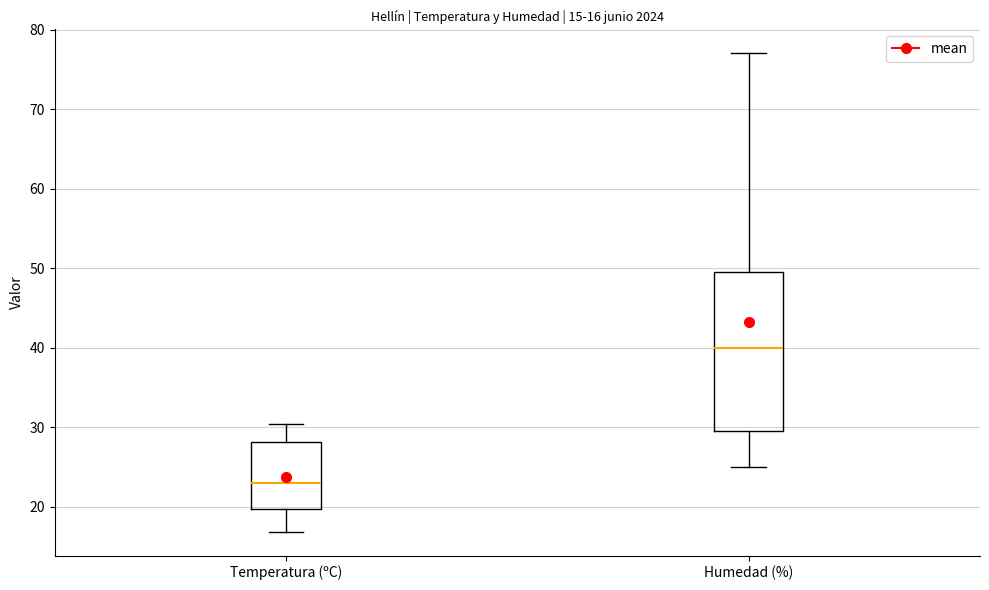

Which box has the lowest median line?

Temperatura (ºC)